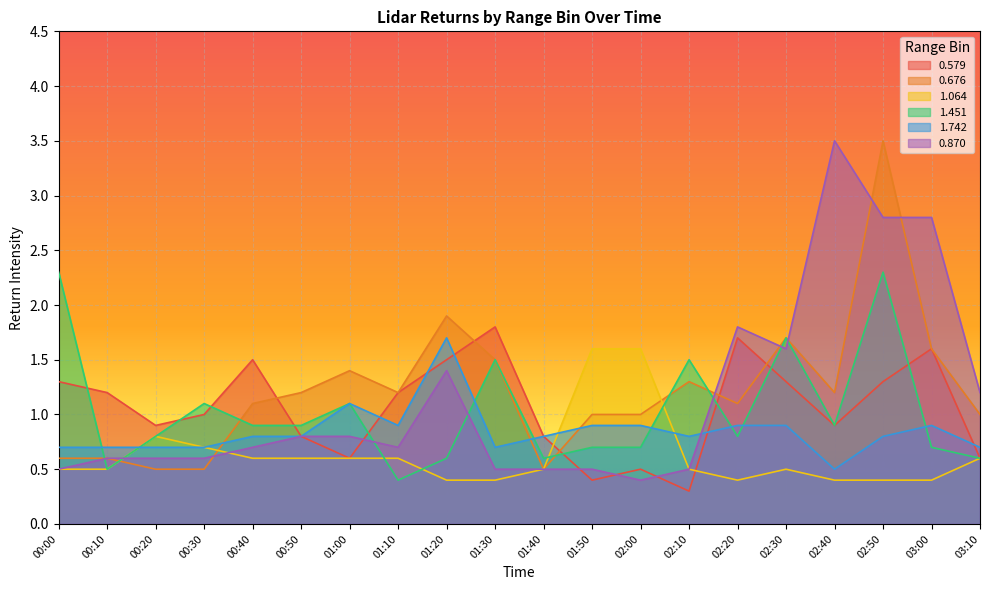

Reading left to right, list all the values displayed in this chart.

0.579: 00:00=1.3	00:10=1.2	00:20=0.9	00:30=1.0	00:40=1.5	00:50=0.8	01:00=0.6	01:10=1.2	01:20=1.5	01:30=1.8	01:40=0.8	01:50=0.4	02:00=0.5	02:10=0.3	02:20=1.7	02:30=1.3	02:40=0.9	02:50=1.3	03:00=1.6	03:10=0.6
0.676: 00:00=0.6	00:10=0.6	00:20=0.5	00:30=0.5	00:40=1.1	00:50=1.2	01:00=1.4	01:10=1.2	01:20=1.9	01:30=1.5	01:40=0.5	01:50=1.0	02:00=1.0	02:10=1.3	02:20=1.1	02:30=1.7	02:40=1.2	02:50=3.5	03:00=1.6	03:10=1.0
1.064: 00:00=0.5	00:10=0.5	00:20=0.8	00:30=0.7	00:40=0.6	00:50=0.6	01:00=0.6	01:10=0.6	01:20=0.4	01:30=0.4	01:40=0.5	01:50=1.6	02:00=1.6	02:10=0.5	02:20=0.4	02:30=0.5	02:40=0.4	02:50=0.4	03:00=0.4	03:10=0.6
1.451: 00:00=2.3	00:10=0.5	00:20=0.8	00:30=1.1	00:40=0.9	00:50=0.9	01:00=1.1	01:10=0.4	01:20=0.6	01:30=1.5	01:40=0.6	01:50=0.7	02:00=0.7	02:10=1.5	02:20=0.8	02:30=1.7	02:40=0.9	02:50=2.3	03:00=0.7	03:10=0.6
1.742: 00:00=0.7	00:10=0.7	00:20=0.7	00:30=0.7	00:40=0.8	00:50=0.8	01:00=1.1	01:10=0.9	01:20=1.7	01:30=0.7	01:40=0.8	01:50=0.9	02:00=0.9	02:10=0.8	02:20=0.9	02:30=0.9	02:40=0.5	02:50=0.8	03:00=0.9	03:10=0.7
0.870: 00:00=0.5	00:10=0.6	00:20=0.6	00:30=0.6	00:40=0.7	00:50=0.8	01:00=0.8	01:10=0.7	01:20=1.4	01:30=0.5	01:40=0.5	01:50=0.5	02:00=0.4	02:10=0.5	02:20=1.8	02:30=1.6	02:40=3.5	02:50=2.8	03:00=2.8	03:10=1.2